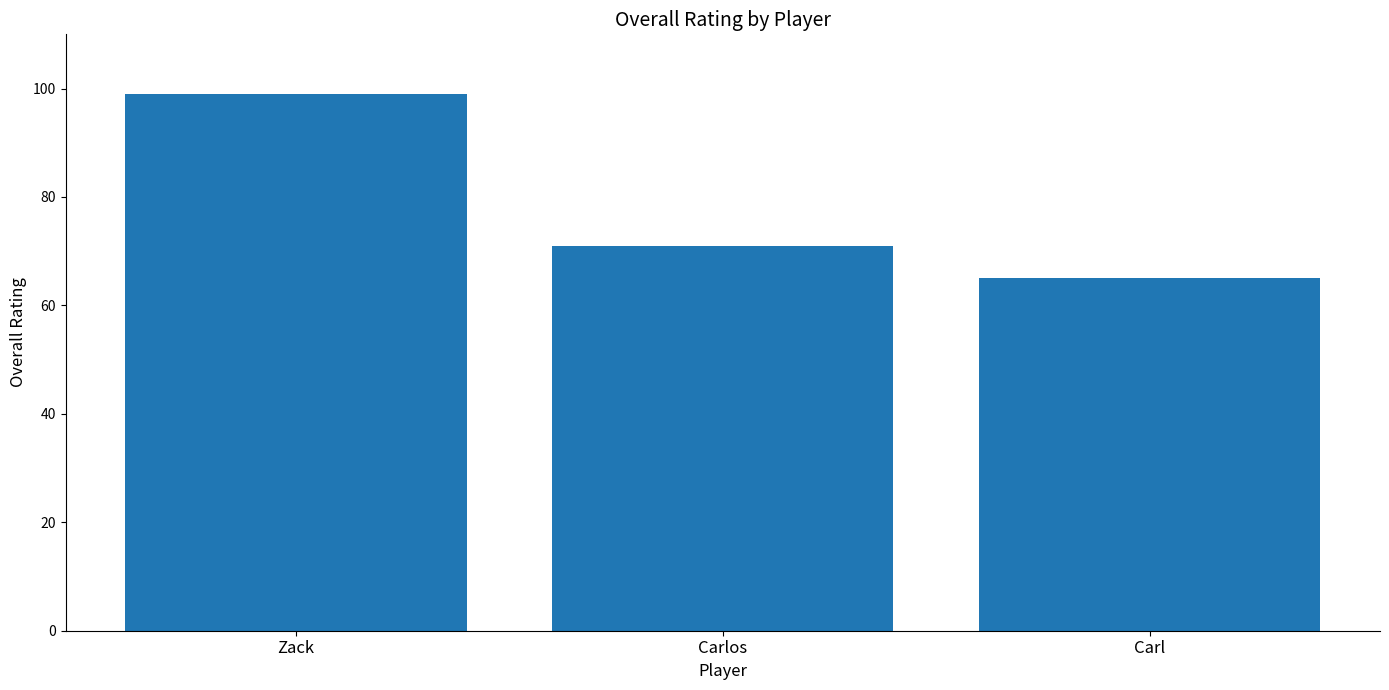

Between Zack and Carlos, which is larger?

Zack